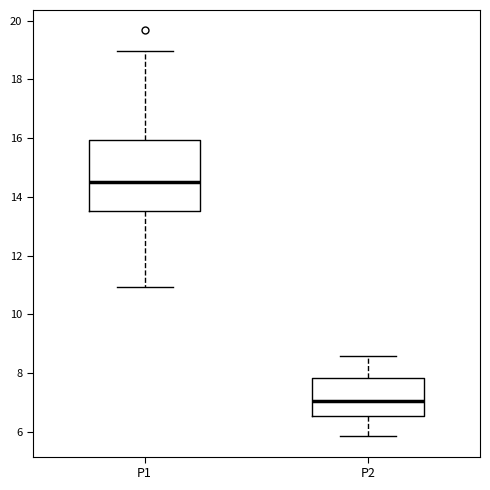

Reading left to right, read every box against the y-axis: the position of its median line, the range the box covers, and the ends of its whiskers. The values are not printed on the chart, so give them approximately, as read against the axis.

P1: median 14.6, box 13.6 to 16.0, whiskers 11.0 to 19.0
P2: median 7.0, box 6.6 to 7.8, whiskers 5.8 to 8.6